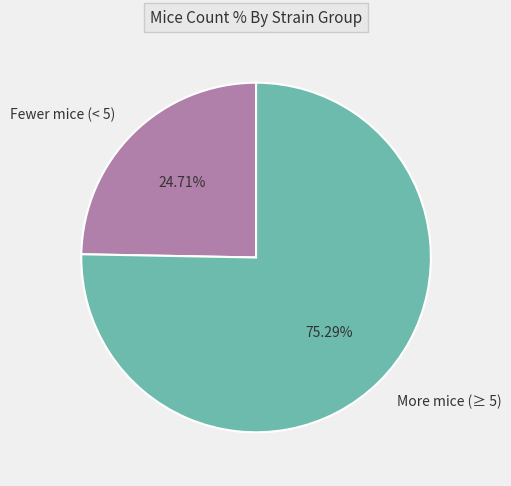

Which category has the smallest portion of the pie?

Fewer mice (< 5)